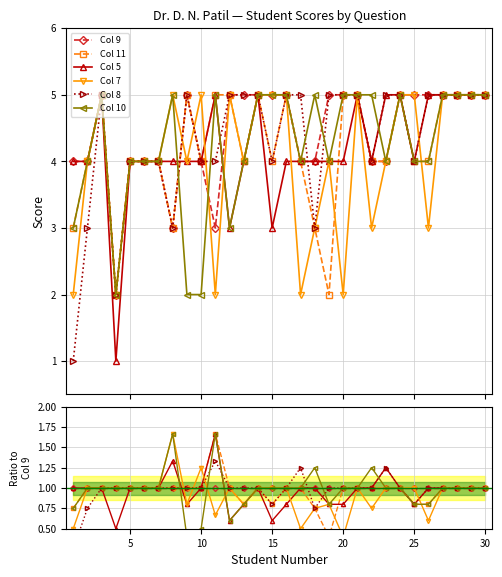

Reading right to left, list all the values displayed in this chart.

Col 9: 1.0	1.0	1.0	1.0	1.0	1.0	1.0	1.0	1.0	1.0	1.0	1.0	1.0	1.0	1.0	1.0	1.0	1.0	1.0	1.0	1.0	1.0	1.0	1.0	1.0	1.0	1.0	1.0	1.0	1.0
Col 11: 1.0	1.0	1.0	1.0	0.8	0.8	1.0	1.0	1.0	1.0	1.0	0.4	0.8	1.0	1.0	0.8	1.0	0.8	1.0	1.7	1.0	1.0	1.0	1.0	1.0	1.0	1.0	1.0	1.0	0.8
Col 5: 1.0	1.0	1.0	1.0	1.0	0.8	1.0	1.2	1.0	1.0	0.8	0.8	1.0	1.0	0.8	0.6	1.0	0.8	0.6	1.7	1.0	0.8	1.3	1.0	1.0	1.0	0.5	1.0	1.0	1.0
Col 7: 1.0	1.0	1.0	1.0	0.6	1.0	1.0	1.0	0.8	1.0	0.4	0.8	0.8	0.5	1.0	1.0	1.0	0.8	1.0	0.7	1.2	0.8	1.7	1.0	1.0	1.0	1.0	1.0	1.0	0.5
Col 8: 1.0	1.0	1.0	1.0	1.0	0.8	1.0	1.2	1.0	1.0	1.0	1.0	0.8	1.2	1.0	0.8	1.0	1.0	1.0	1.3	1.0	1.0	1.0	1.0	1.0	1.0	1.0	1.0	0.8	0.2
Col 10: 1.0	1.0	1.0	1.0	0.8	0.8	1.0	1.0	1.2	1.0	1.0	0.8	1.2	1.0	1.0	1.0	1.0	0.8	0.6	1.7	0.5	0.4	1.7	1.0	1.0	1.0	1.0	1.0	1.0	0.8